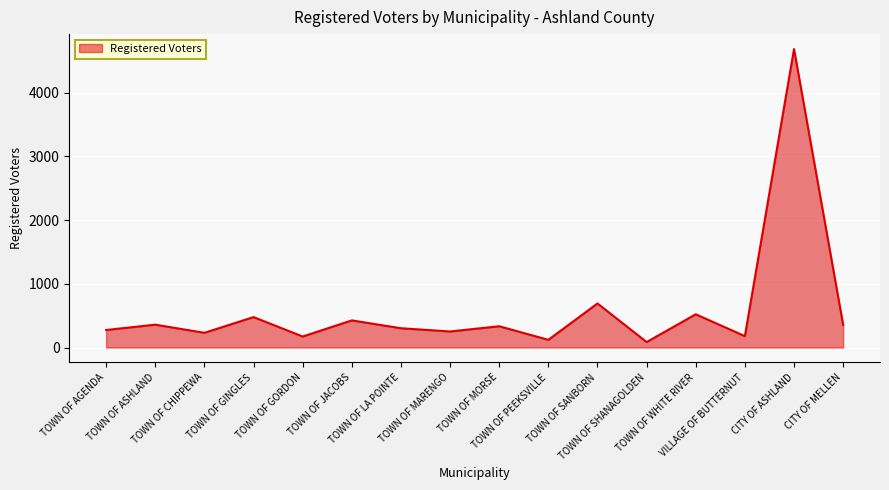

What is the maximum value shown in the chart?

4687